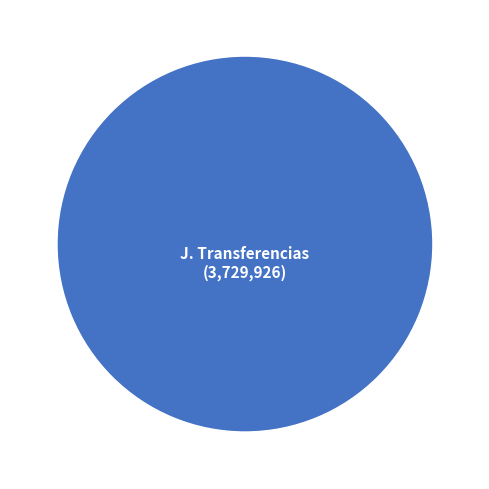

Does any single category account for the majority?

Yes